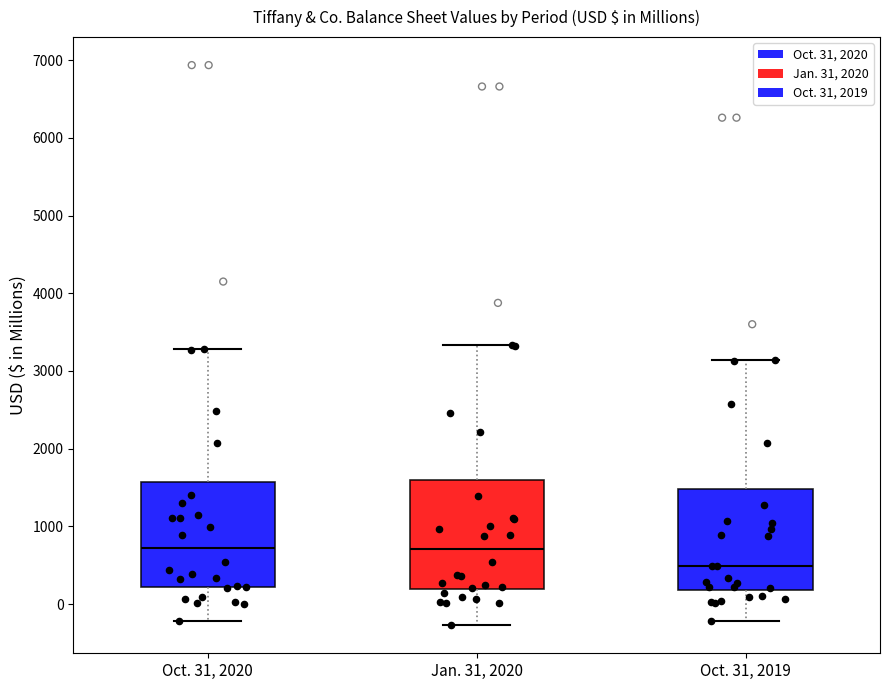

Reading left to right, read every box against the y-axis: the position of its median line, the range the box covers, and the ends of its whiskers. The values are not printed on the chart, so give them approximately, as read against the axis.

Oct. 31, 2020: median 700, box 200 to 1600, whiskers -200 to 3300
Jan. 31, 2020: median 700, box 200 to 1600, whiskers -300 to 3300
Oct. 31, 2019: median 500, box 200 to 1500, whiskers -200 to 3100